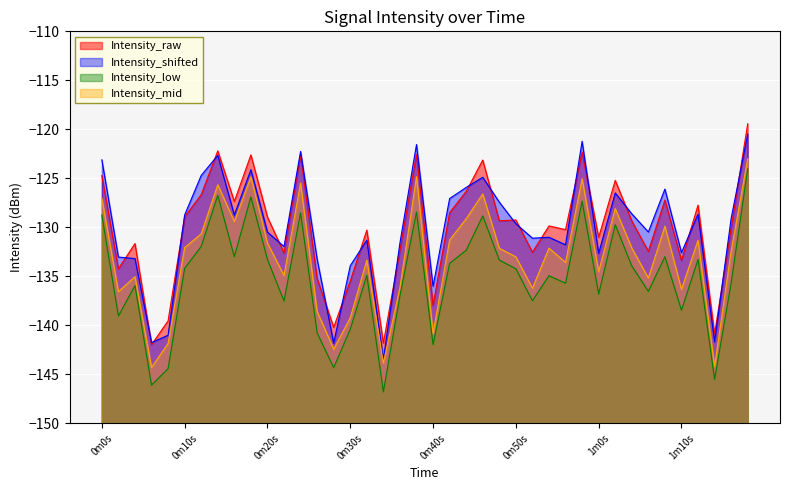

Reading left to right, extract all data points from this chart.

intensity(dBm): -124.7	-134.2	-131.7	-142.0	-139.5	-128.9	-126.7	-122.2	-127.4	-122.6	-128.9	-132.6	-122.6	-135.2	-140.2	-135.5	-130.3	-141.8	-132.3	-122.6	-138.0	-128.5	-126.3	-123.1	-129.3	-129.2	-132.5	-129.9	-130.2	-122.3	-131.0	-125.2	-129.4	-132.4	-127.2	-133.4	-127.7	-140.9	-130.0	-119.4
intensity_smooth: -127.0	-136.6	-135.0	-144.3	-141.8	-132.1	-130.7	-125.7	-129.4	-124.9	-131.6	-134.9	-125.5	-138.6	-142.4	-139.2	-133.3	-143.8	-136.1	-124.8	-140.8	-131.3	-129.1	-126.6	-132.1	-133.0	-136.2	-132.1	-133.6	-125.0	-134.5	-128.1	-132.1	-135.2	-129.9	-136.3	-131.3	-144.2	-132.4	-123.0